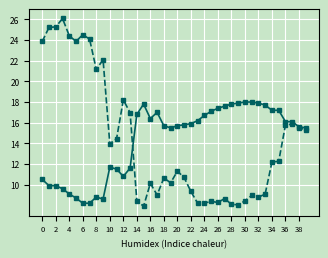

How many values in the col_0 series are below 15?

14